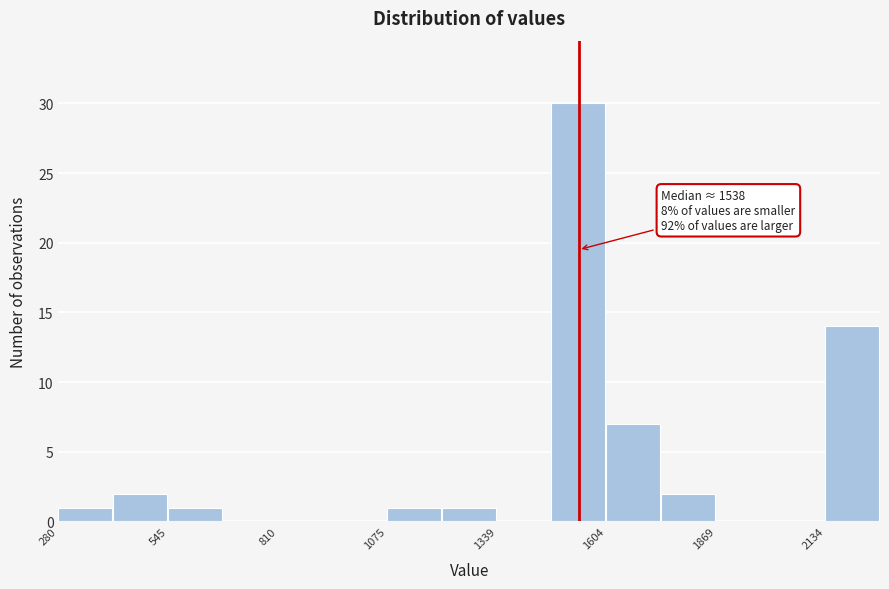

Around what value on the x-axis is the tallest bar? Give the approximate position of its centre, as read against the axis.

1550